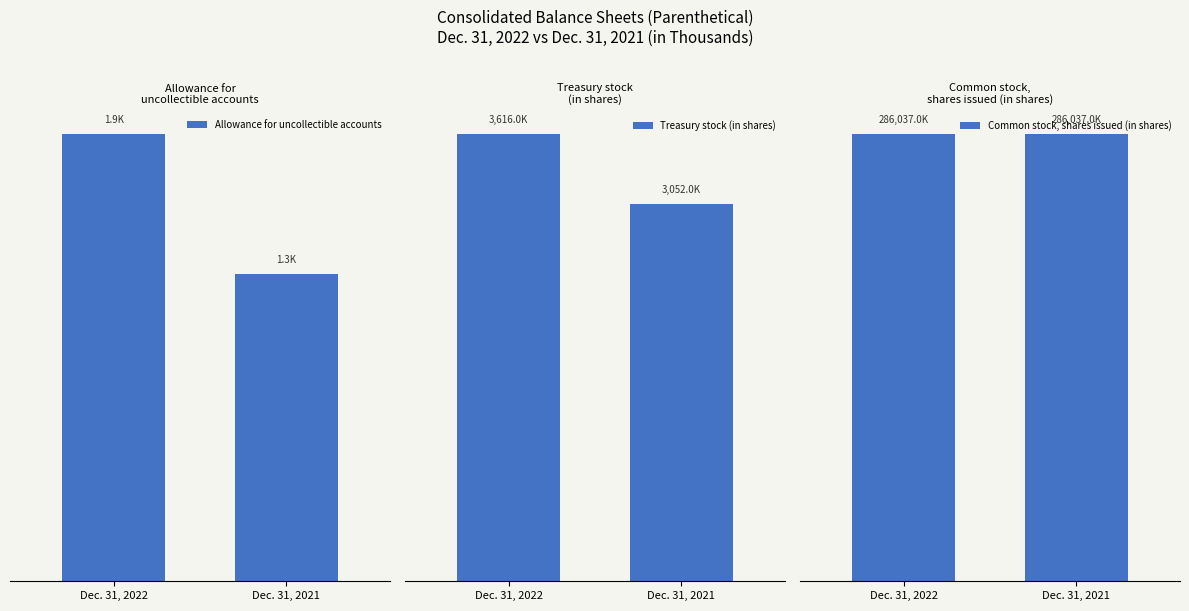

Reading left to right, extract all data points from this chart.

Allowance for uncollectible accounts: Dec. 31, 2022=1.9	Dec. 31, 2021=1.3
Treasury stock (in shares): Dec. 31, 2022=3616.0	Dec. 31, 2021=3052.0
Common stock, shares issued (in shares): Dec. 31, 2022=286037.0	Dec. 31, 2021=286037.0